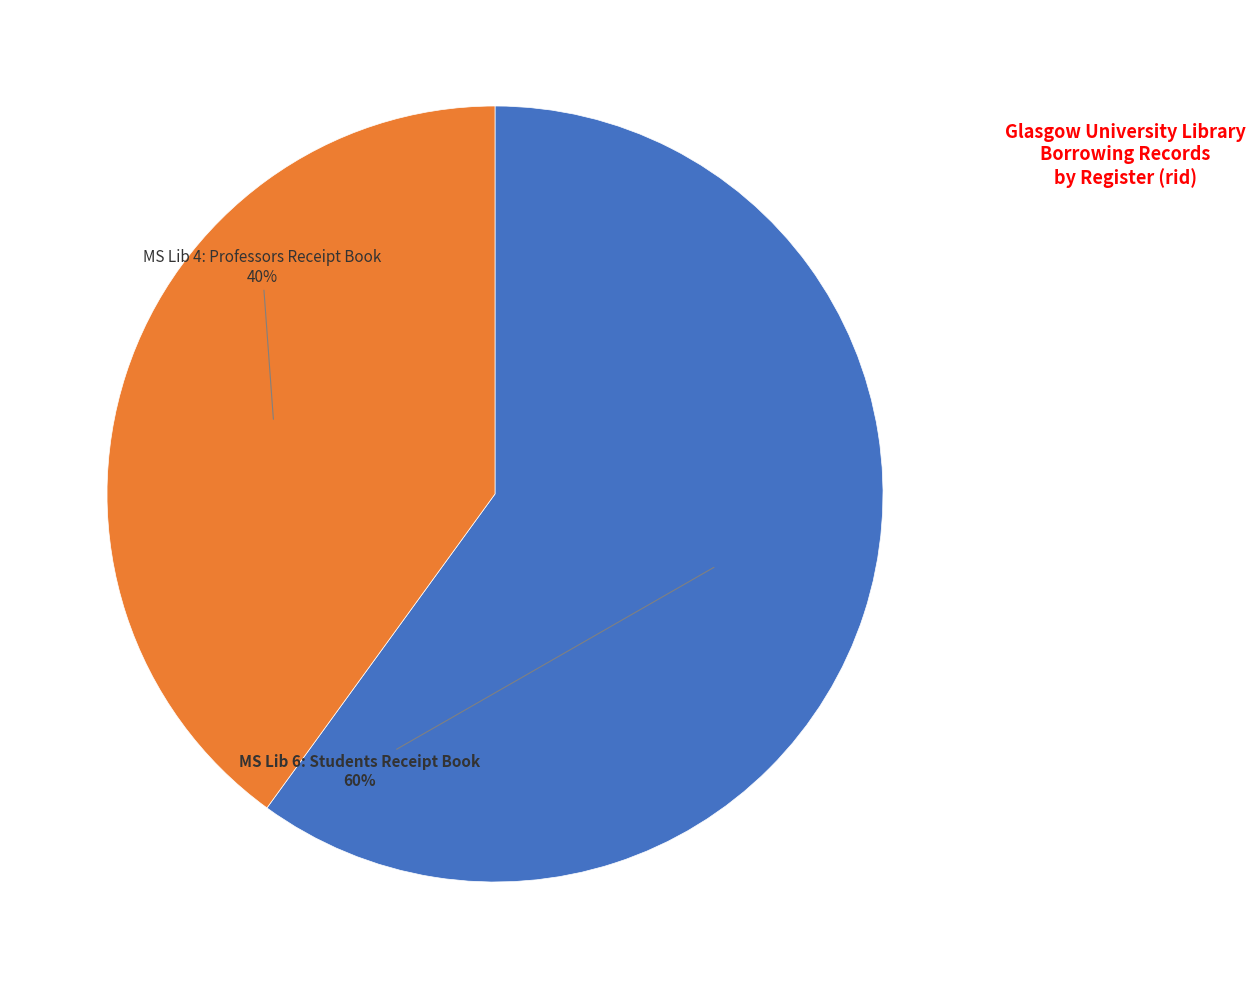

To the nearest percent, what is the average slice percentage?

50%